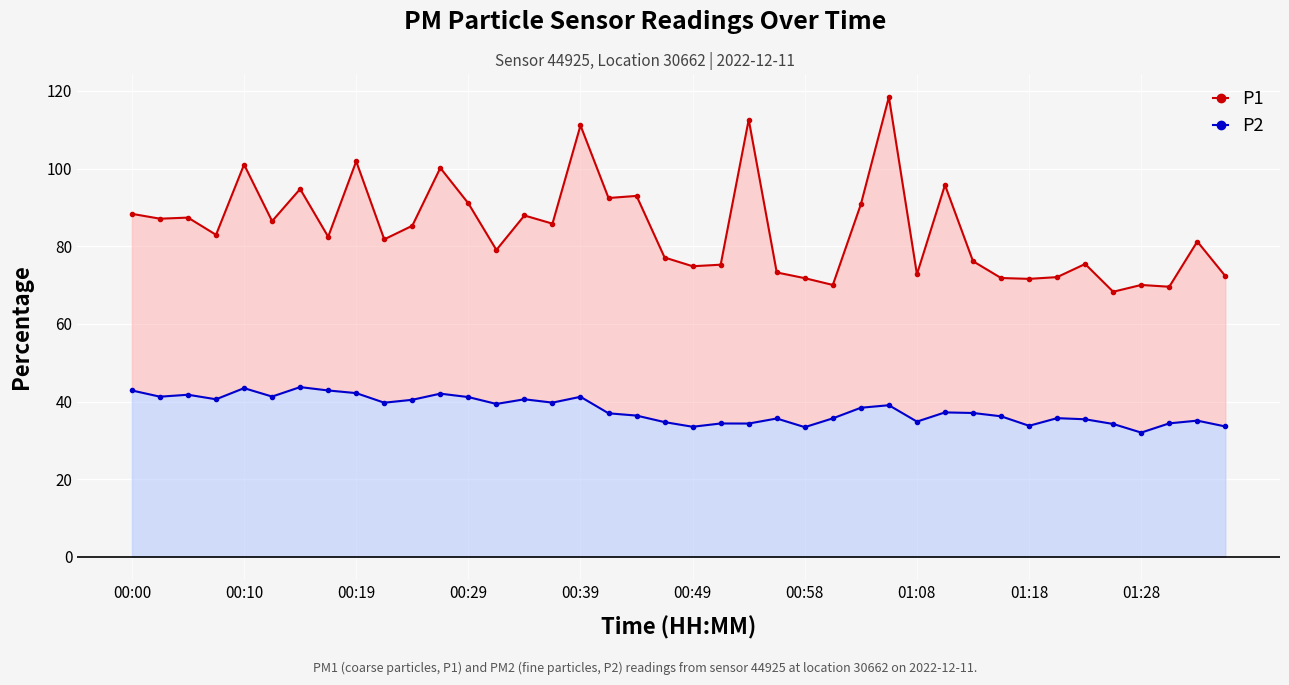

What are all the series names shown in the legend?

P1, P2